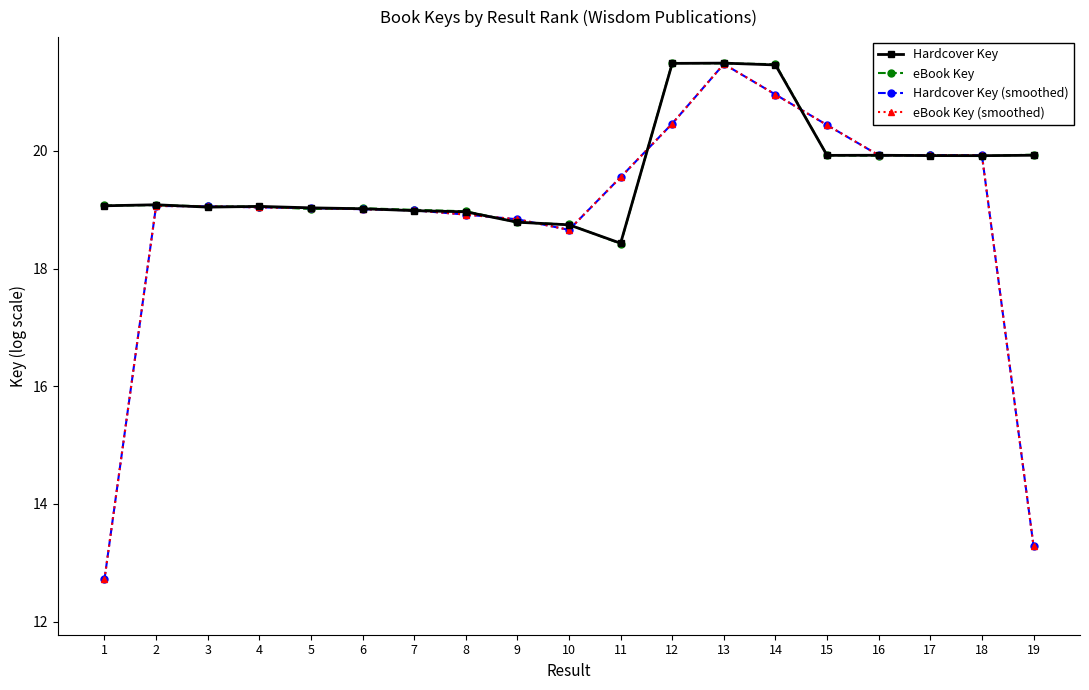

Is this an area chart (filled region under the line)?

No